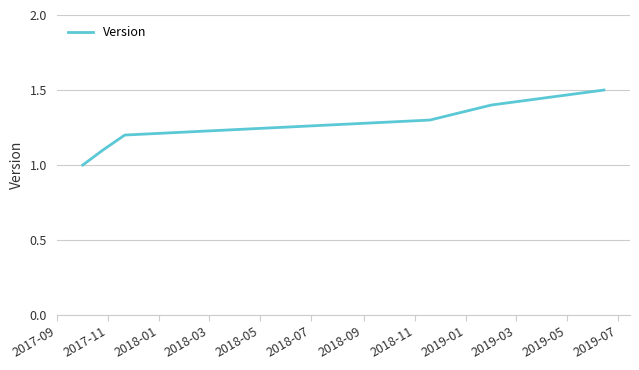

What is the maximum value shown in the chart?

1.5